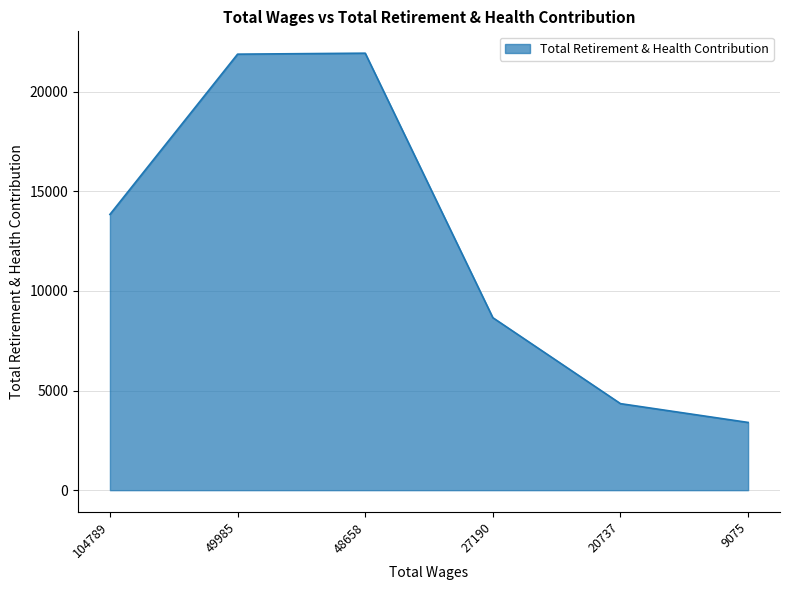

What is the maximum value shown in the chart?

21934